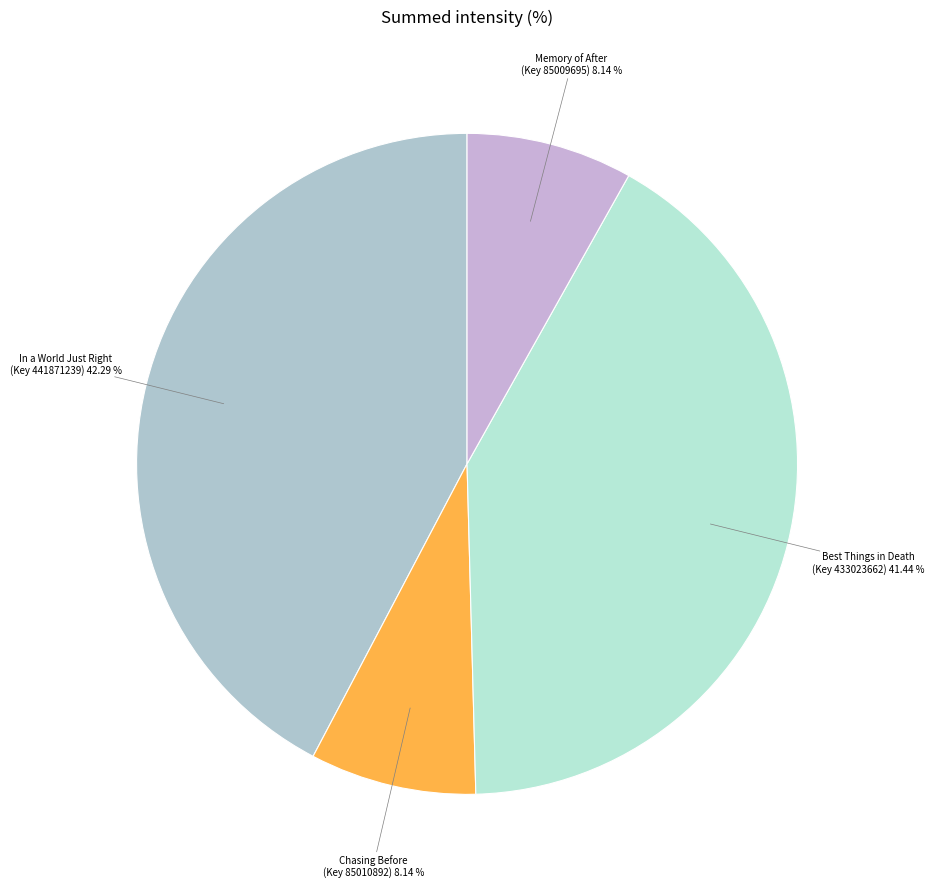

Is there any slice that represents more than half of the pie?

No